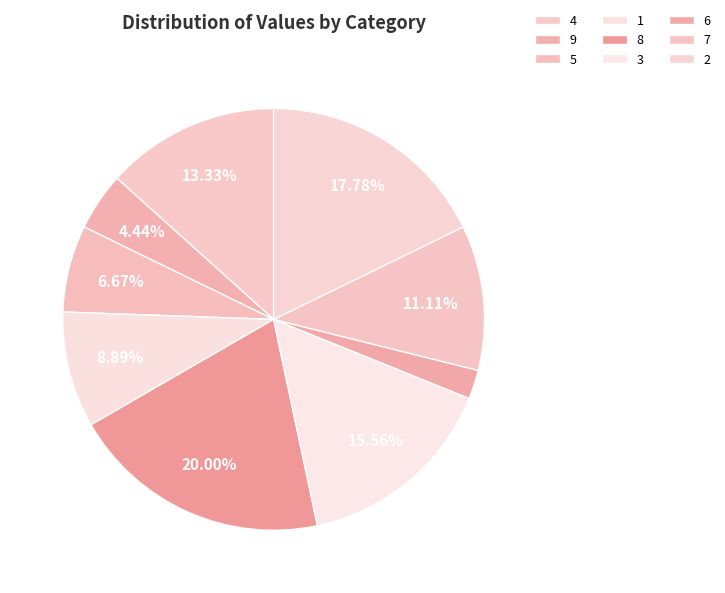

Is there a majority slice in this chart?

No